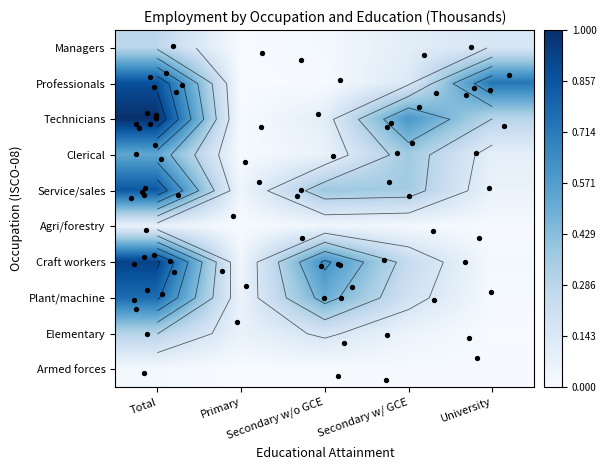

Count the number of categories in the chart.

5